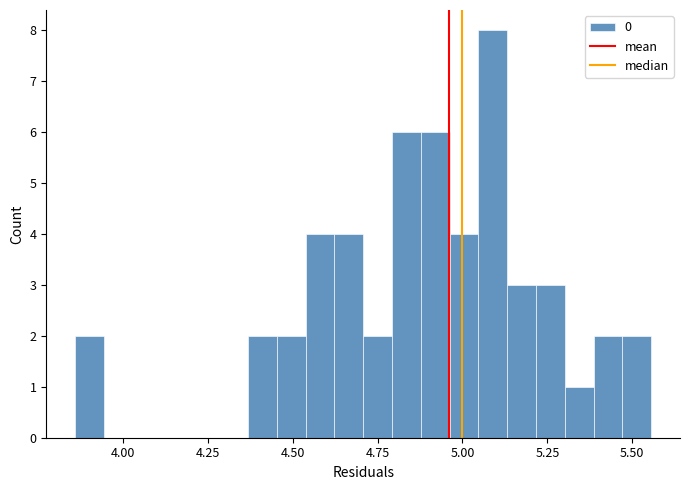

Read against the x-axis, roughly where is the centre of the tallest bar?

5.10